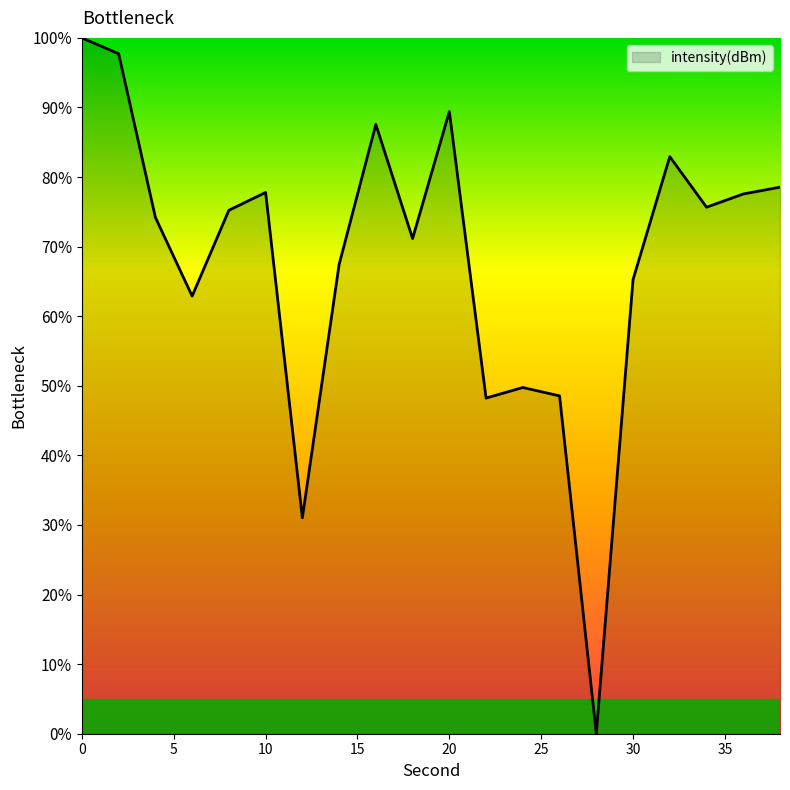

True or false: there are more than 0 points higher than both neighbors.

True